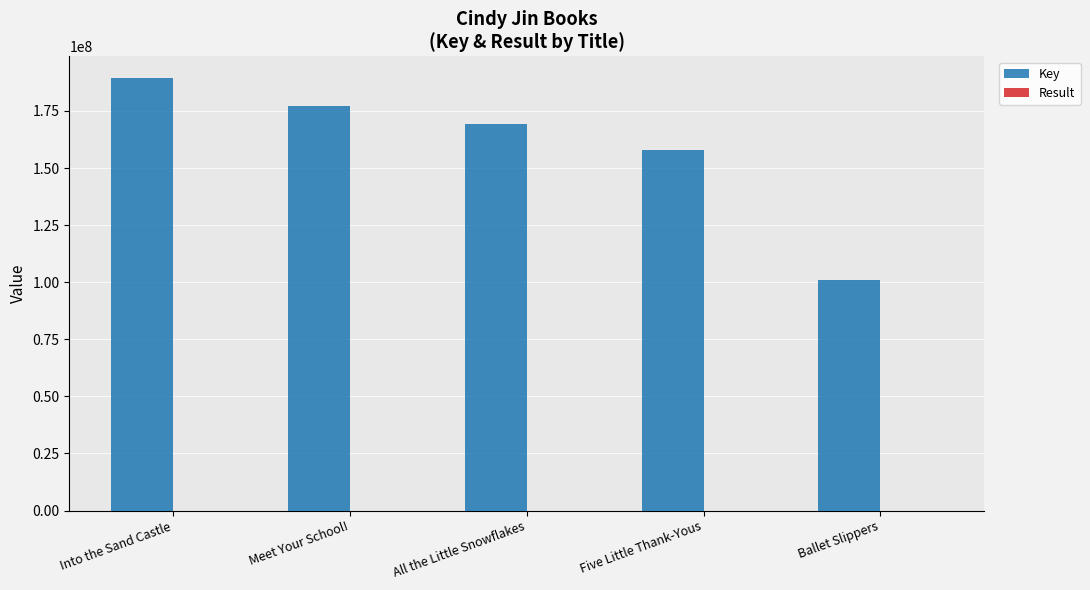

How many groups of bars are there?

5